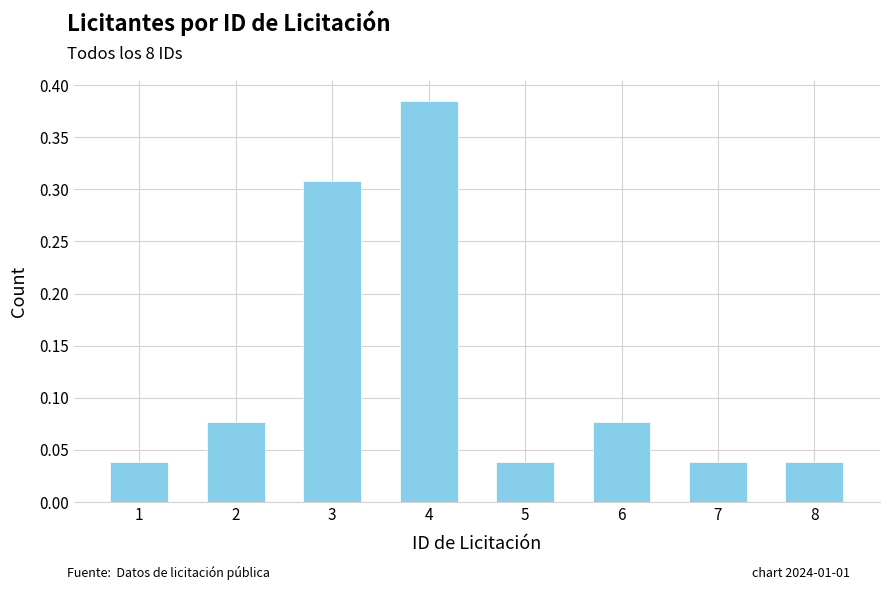

Which has a higher value, 1 or 6?

6